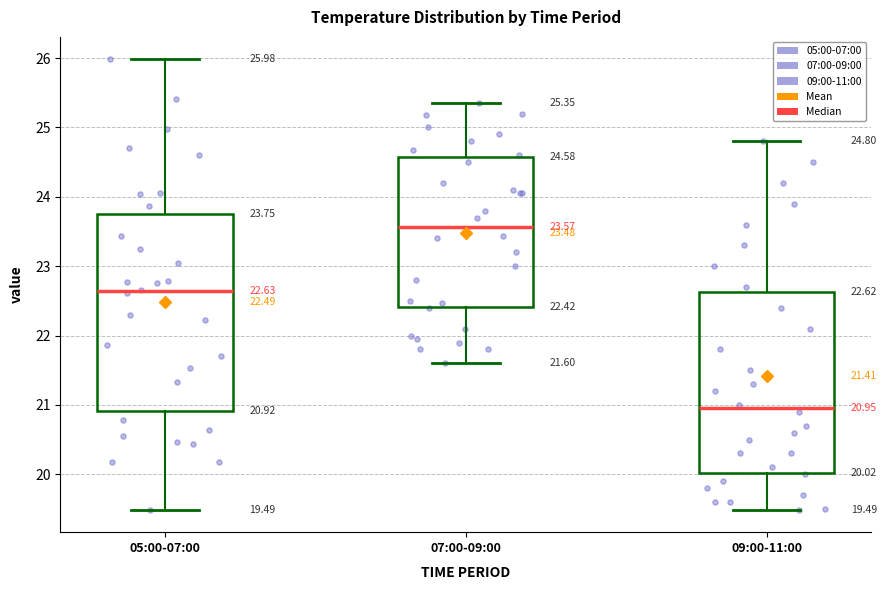

Which box's median line is the highest?

07:00-09:00